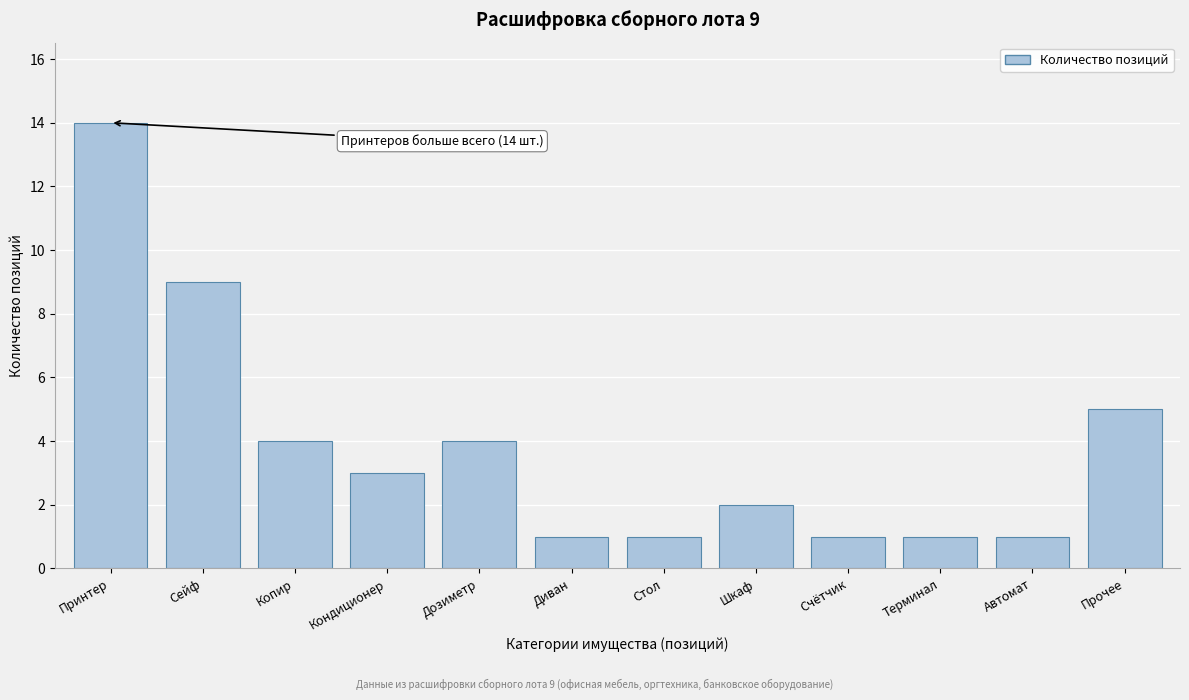

Reading left to right, what are all the values shown in this chart?

14	9	4	3	4	1	1	2	1	1	1	5